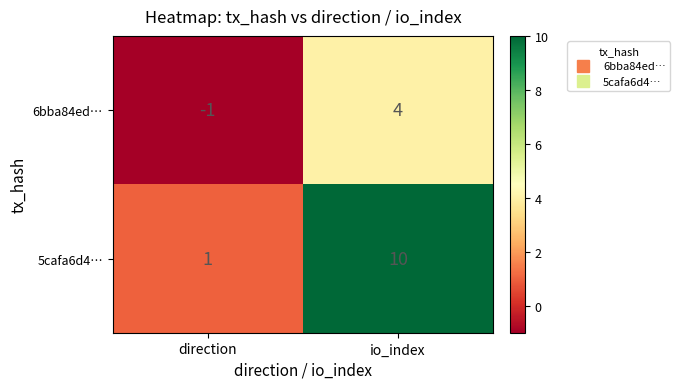

What is the total value across all series at io_index?

14